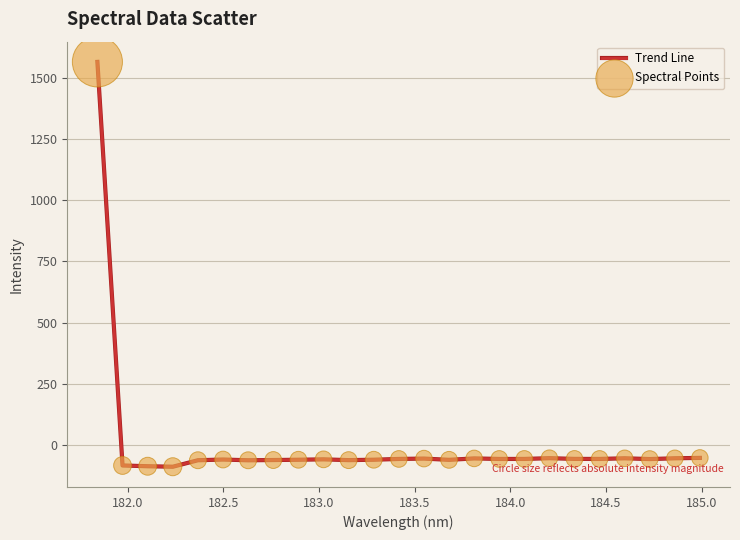

What is the smallest value displayed?

-89.0